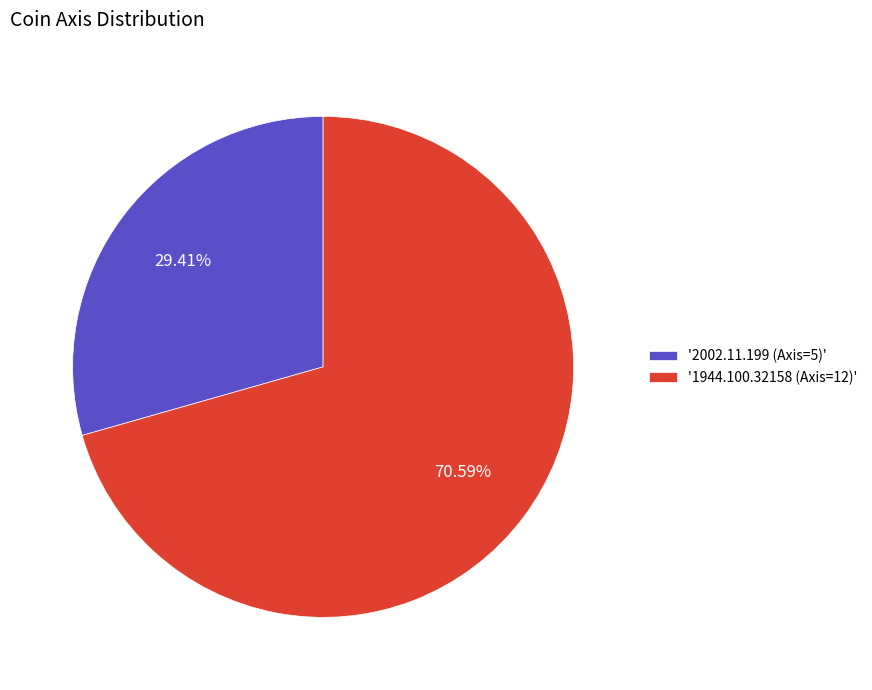

Is the sum of '1944.100.32158 (Axis=12)' and '2002.11.199 (Axis=5)' greater than half?

Yes